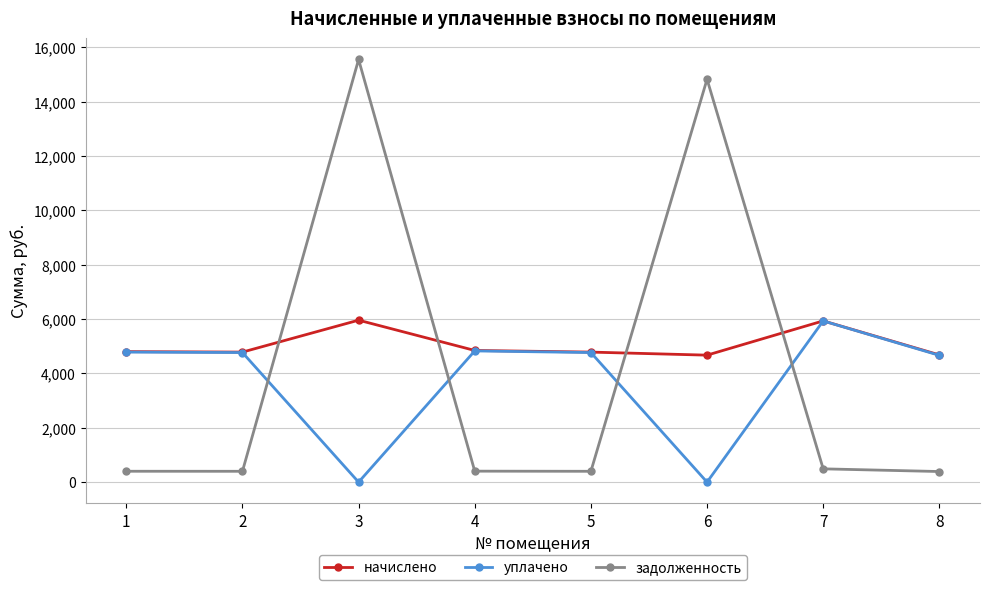

What is the maximum value for начислено?

5961.6